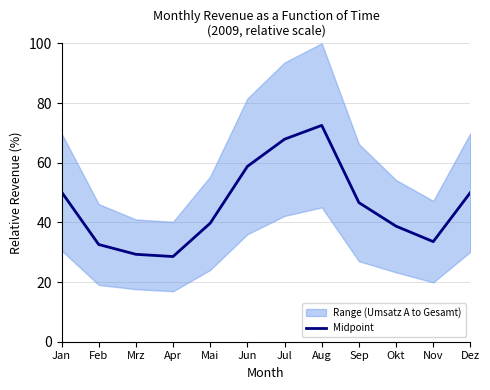

Does the chart display data point markers on the line(s)?

No